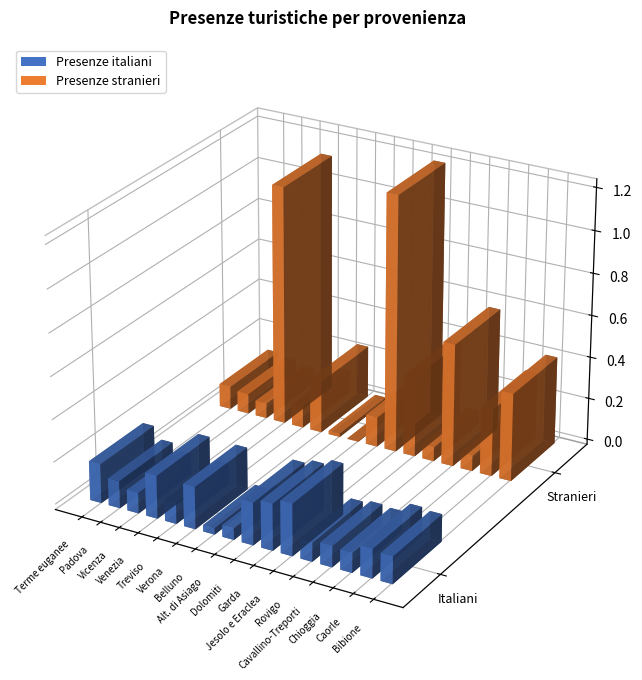

Is the value of Presenze stranieri at Jesolo e Eraclea greater than the value of Presenze italiani at Venezia?

Yes